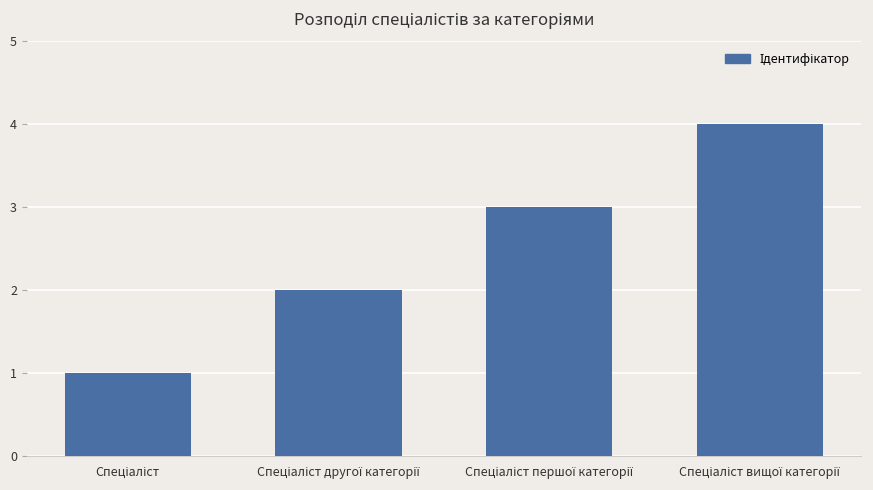

What is the greatest value displayed?

4